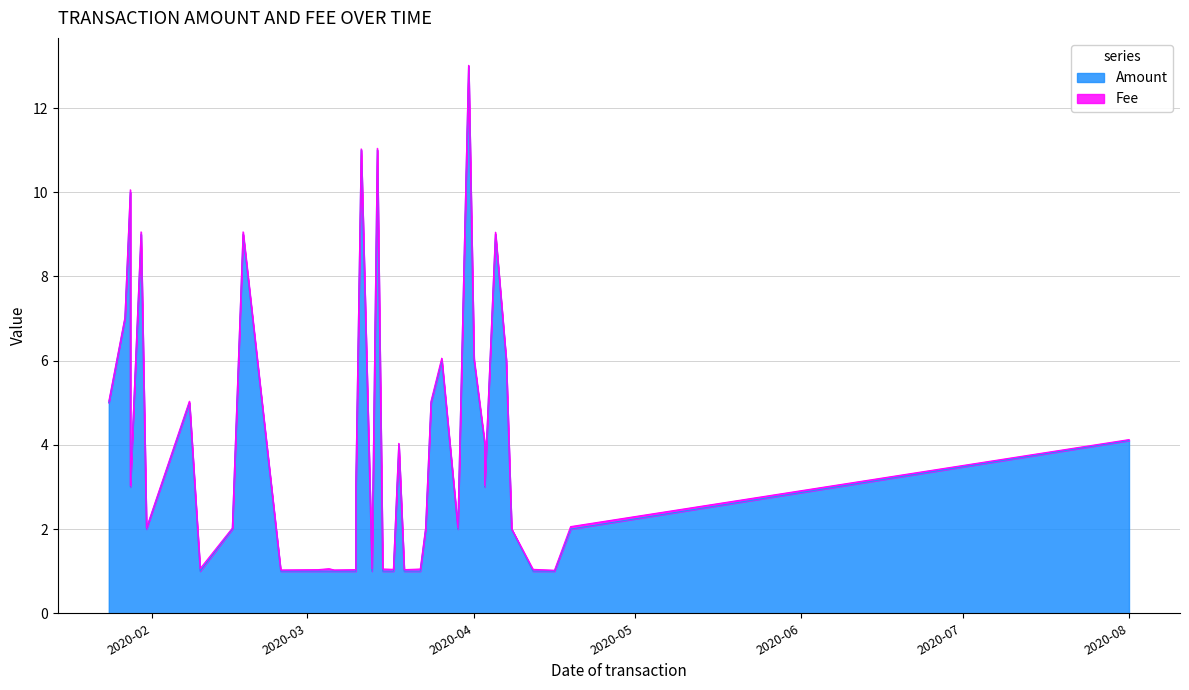

What is the change in value from 2020-02-16 to 2020-03-31?

+11.0